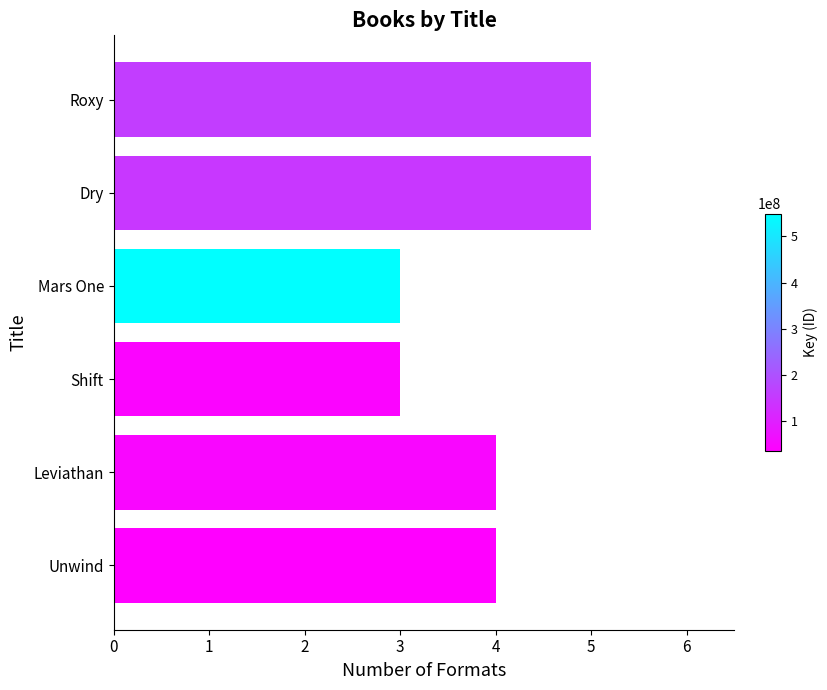

Are the bars horizontal?

Yes